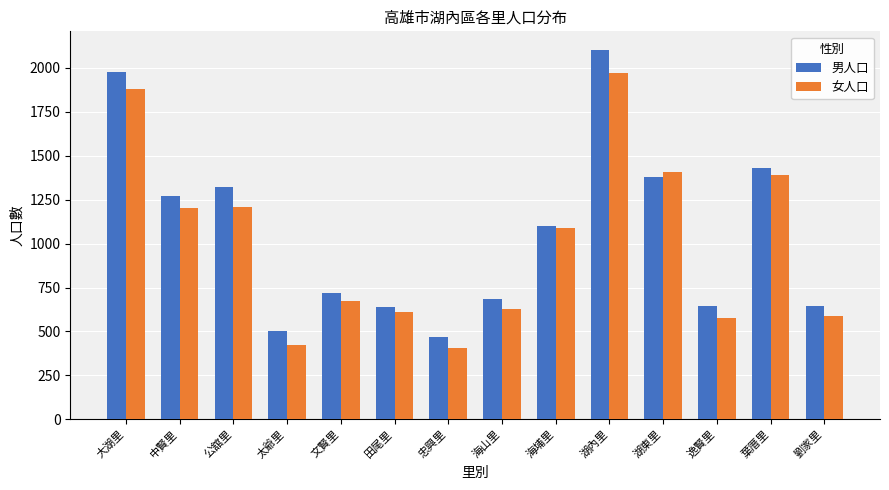

What is the difference between the 男人口 values at 忠興里 and 文賢里?

248